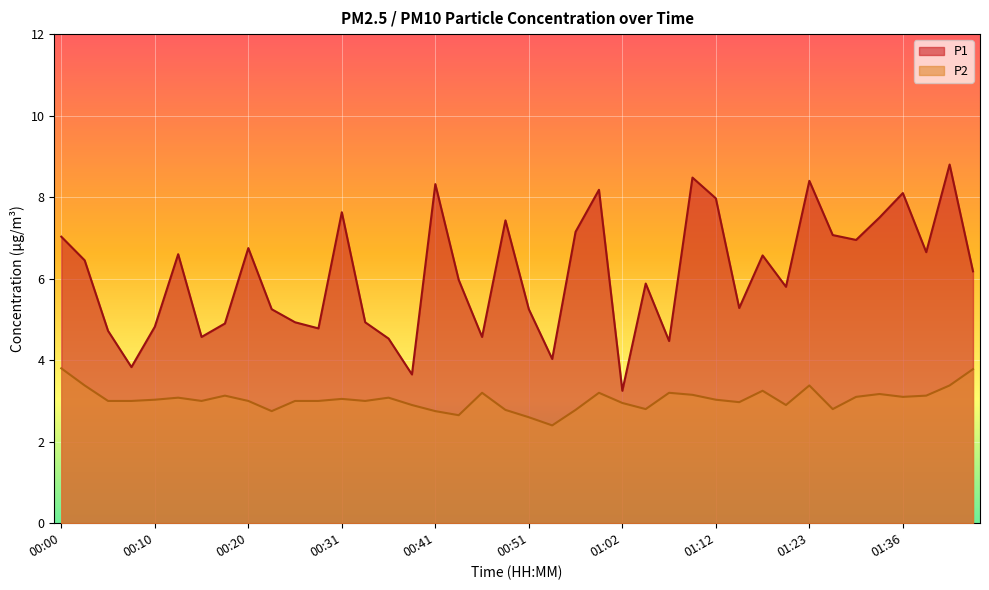

Is the value of P2 at 00:08 greater than the value of P1 at 00:38?

No